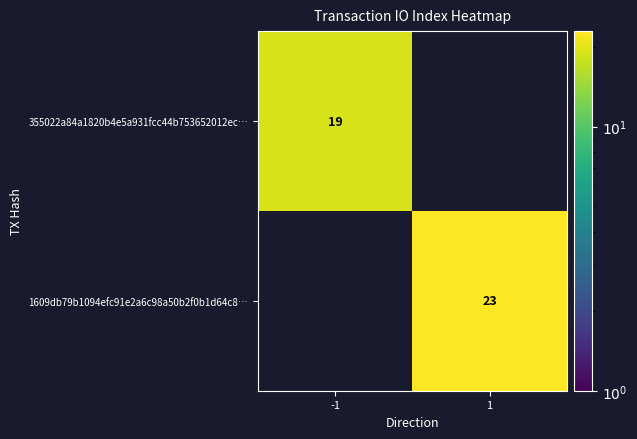

The 1609db79b1094efc91e2a6c98a50b2f0b1d64c8… series shows 23 at 1. True or false?

True